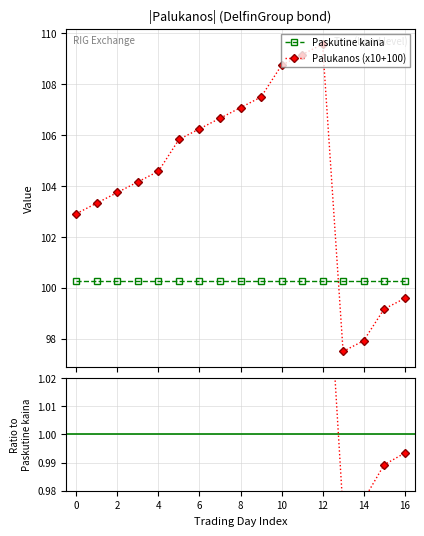

True or false: Palukanos (x10+100) has a value of 102.9 at 0.

True